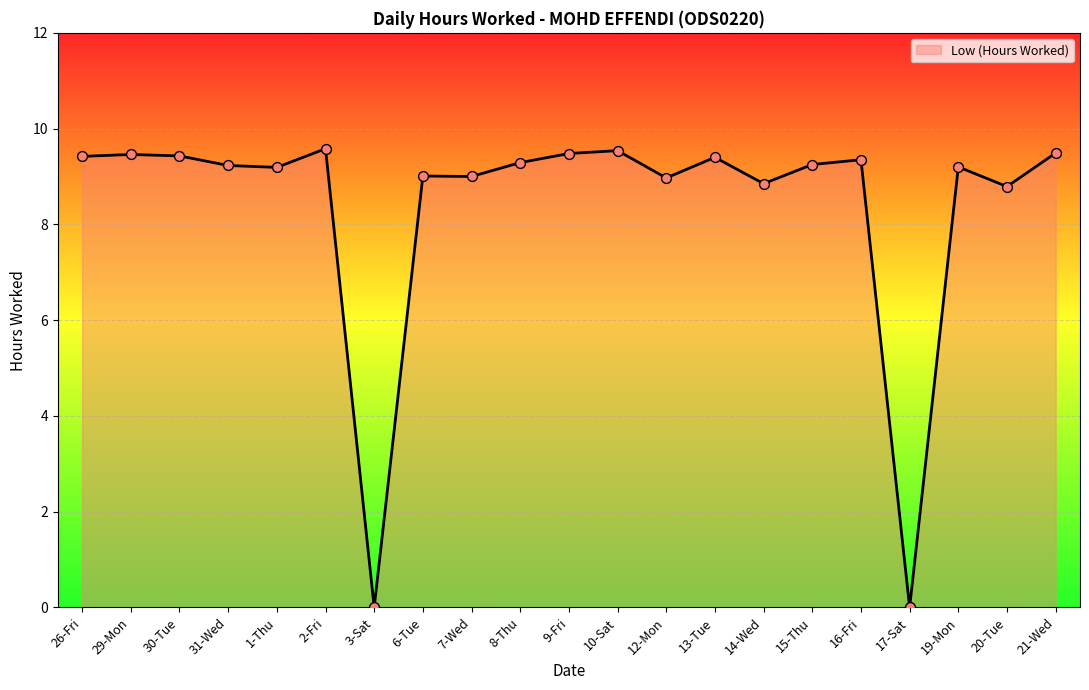

What is the change in value from 15-Thu to 16-Fri?

+0.1